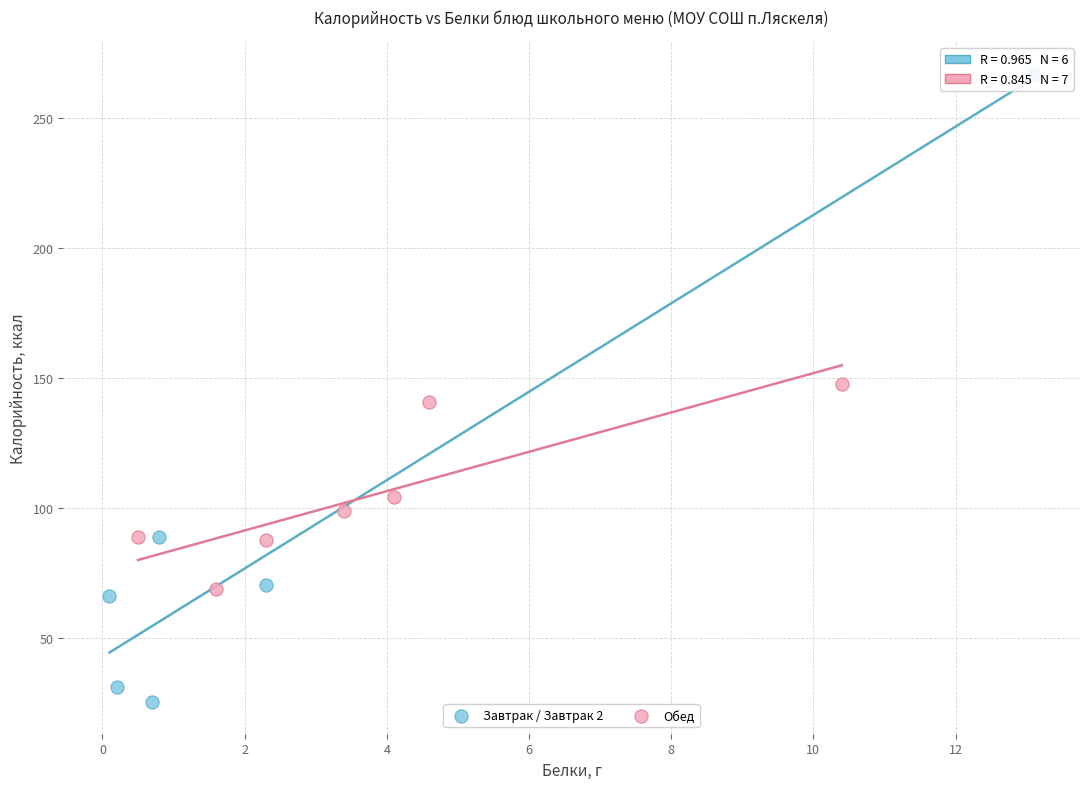

Which series contains the lowest Y value?

Завтрак / Завтрак 2